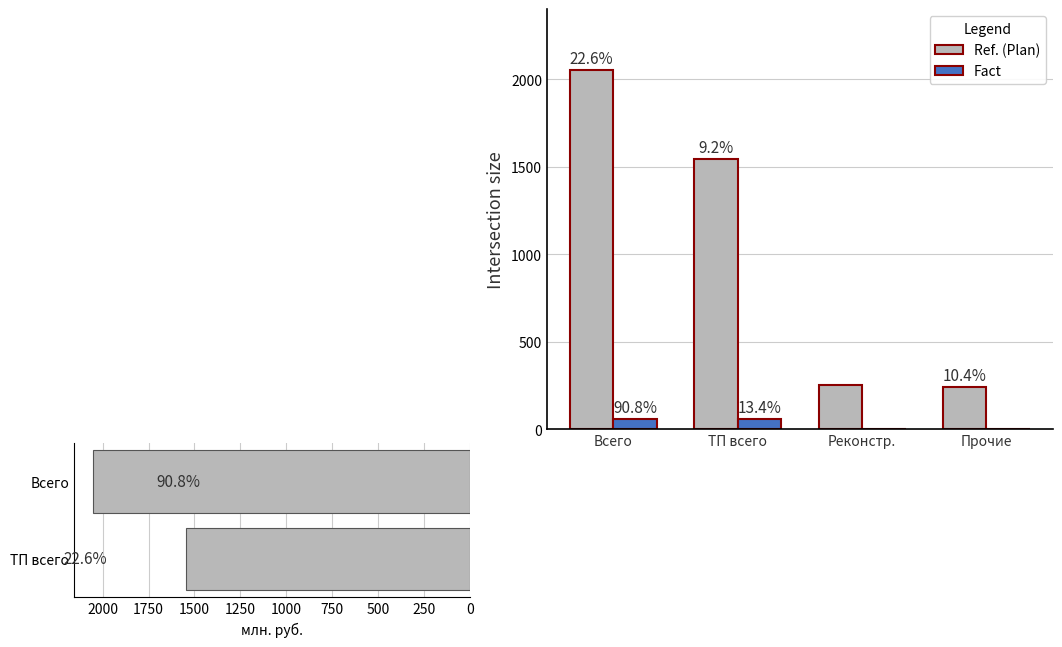

Is it true that Plan_FA equals 2053.8 at Всего?

True